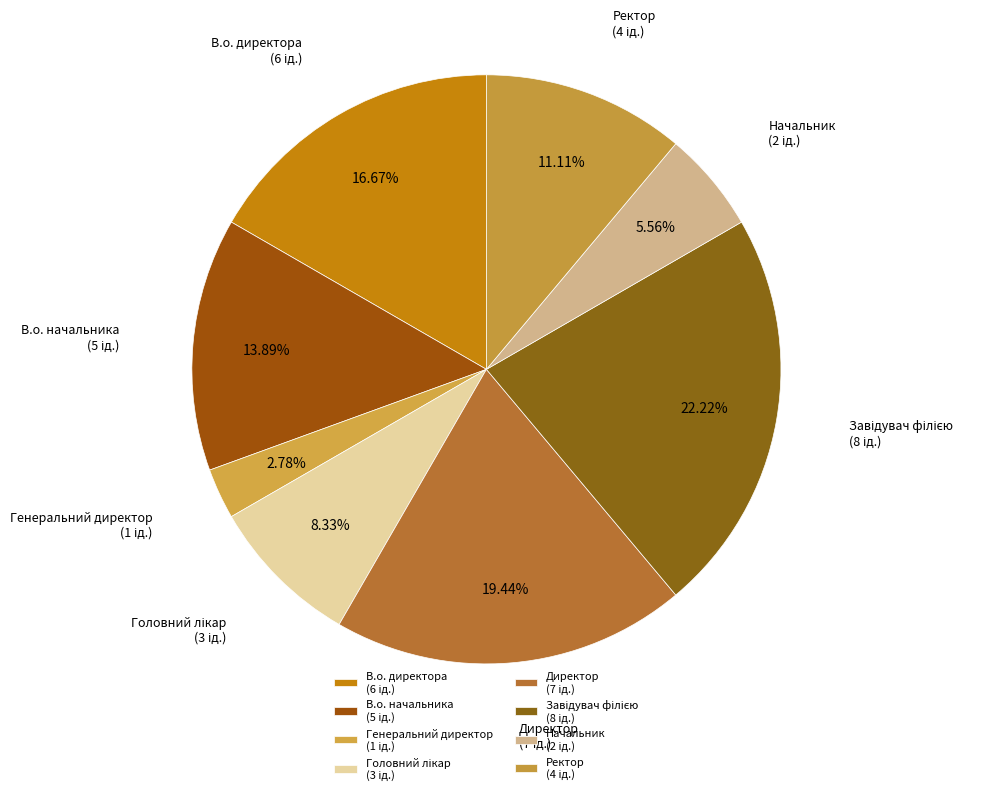

Is it true that Ректор is 3% of the pie?

False